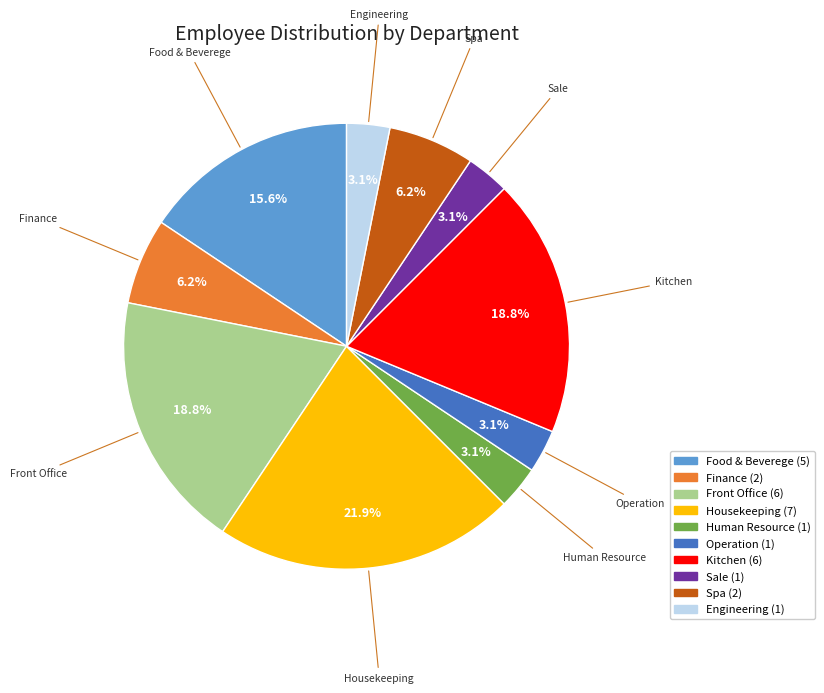

Which category has the biggest portion of the pie?

Housekeeping